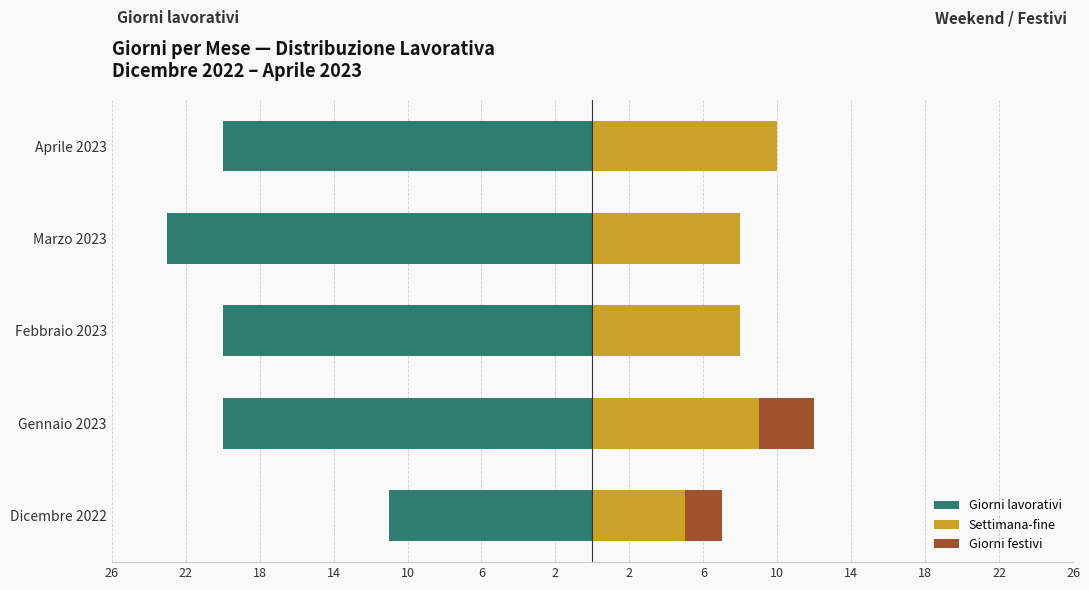

What is the sum of all Giorni festivi values?

5